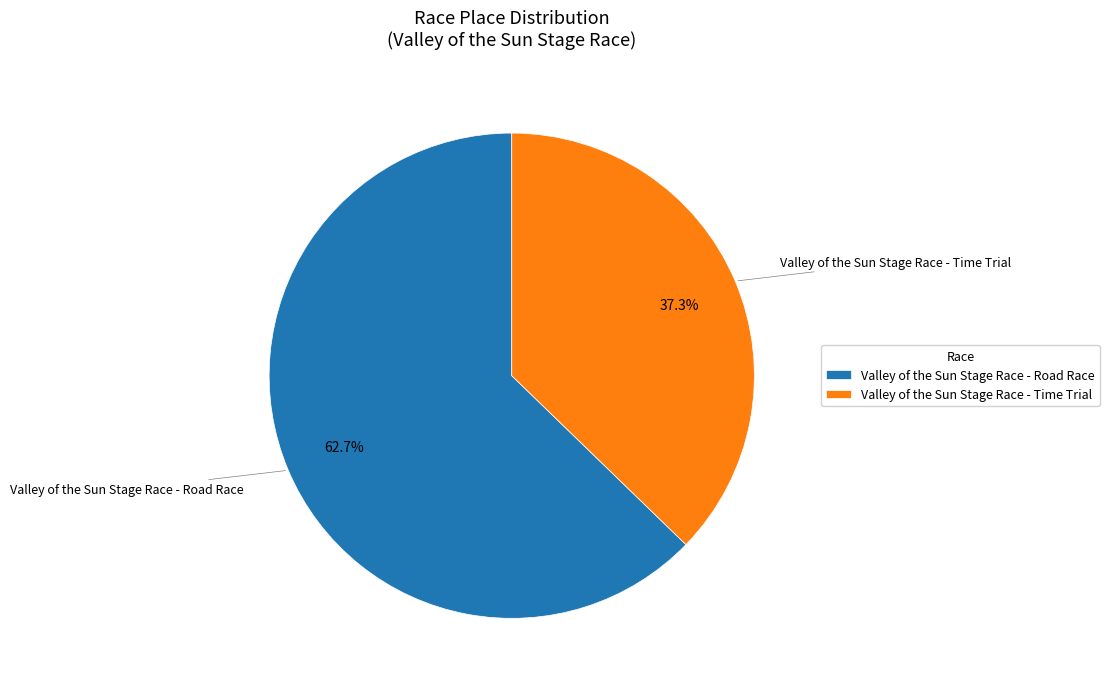

The Valley of the Sun Stage Race - Time Trial slice represents 52% of the pie. True or false?

False